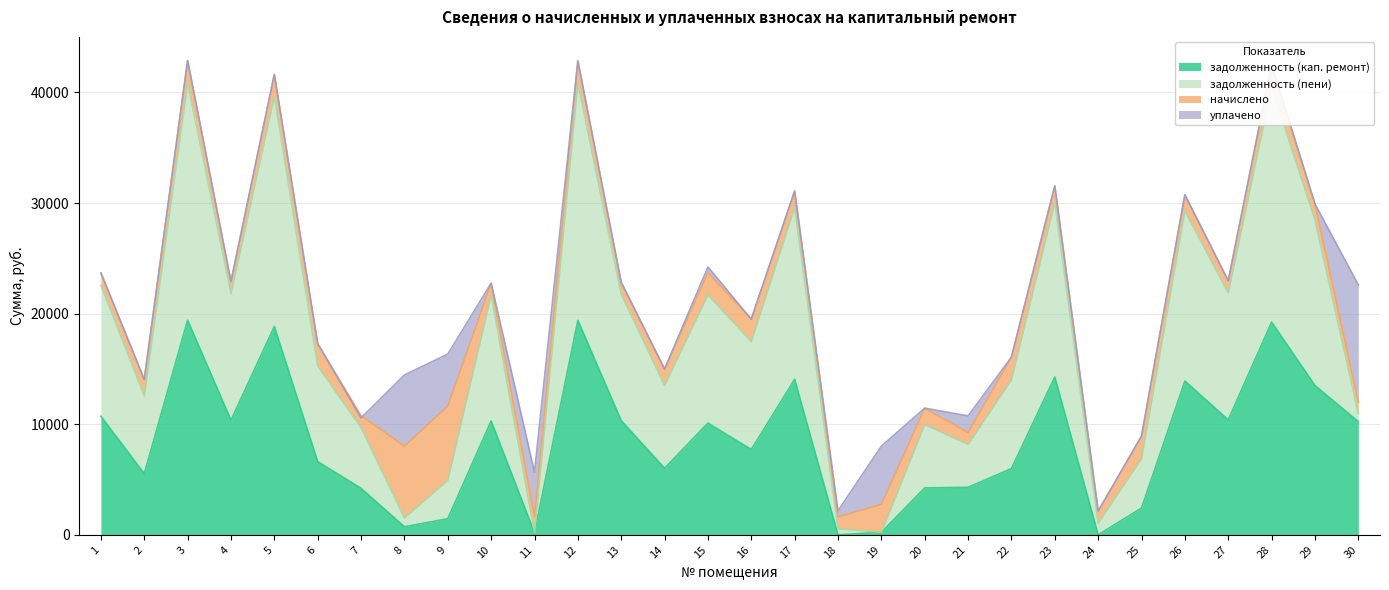

Where is the first local minimum for задолженность (пени)?

2